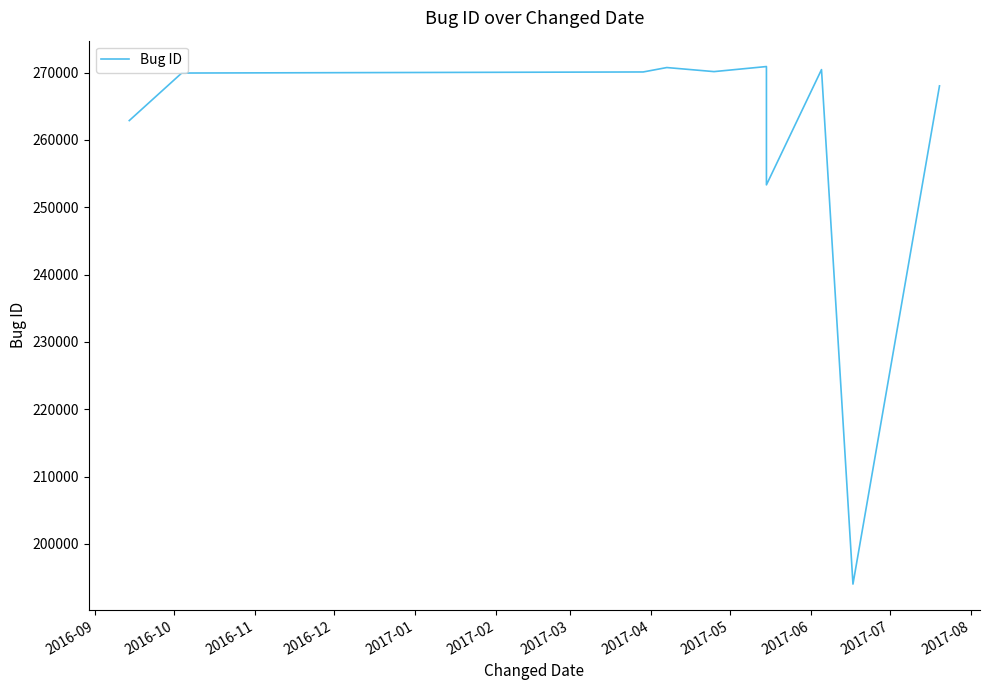

How many lines are shown in the chart?

1